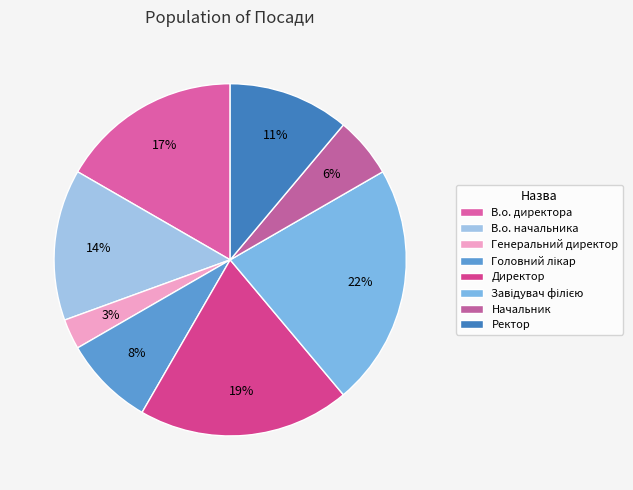

Which category has the smallest portion of the pie?

Генеральний директор